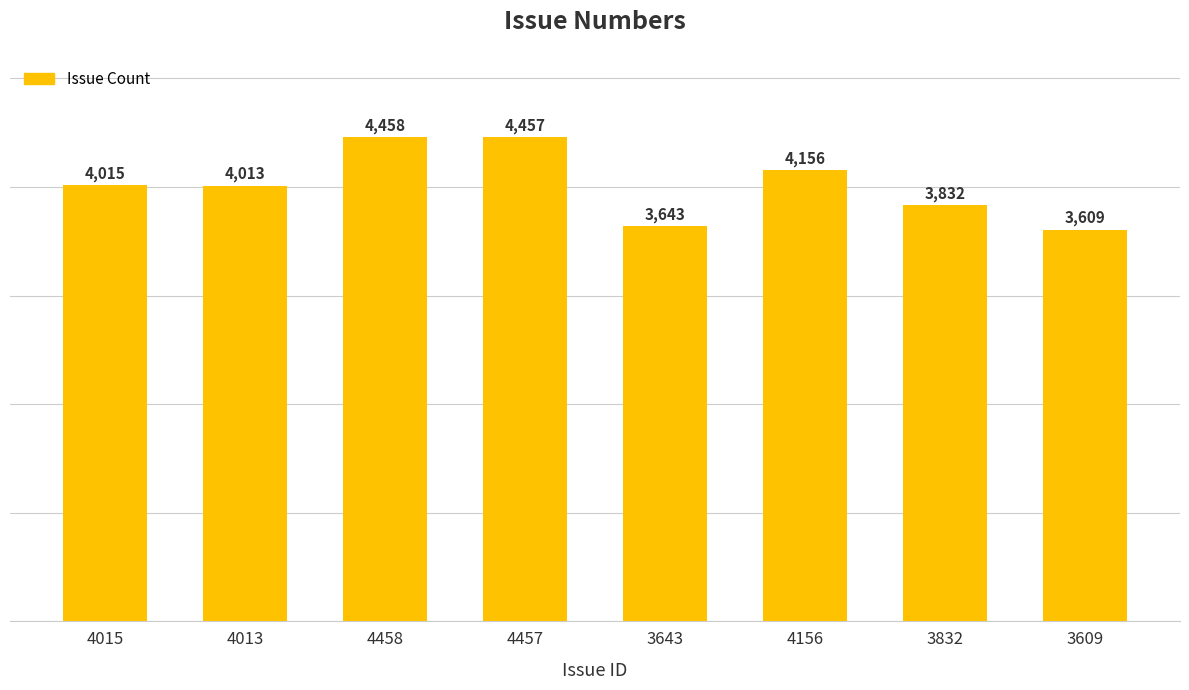

What is the difference between the values at 3832 and 4015?

183